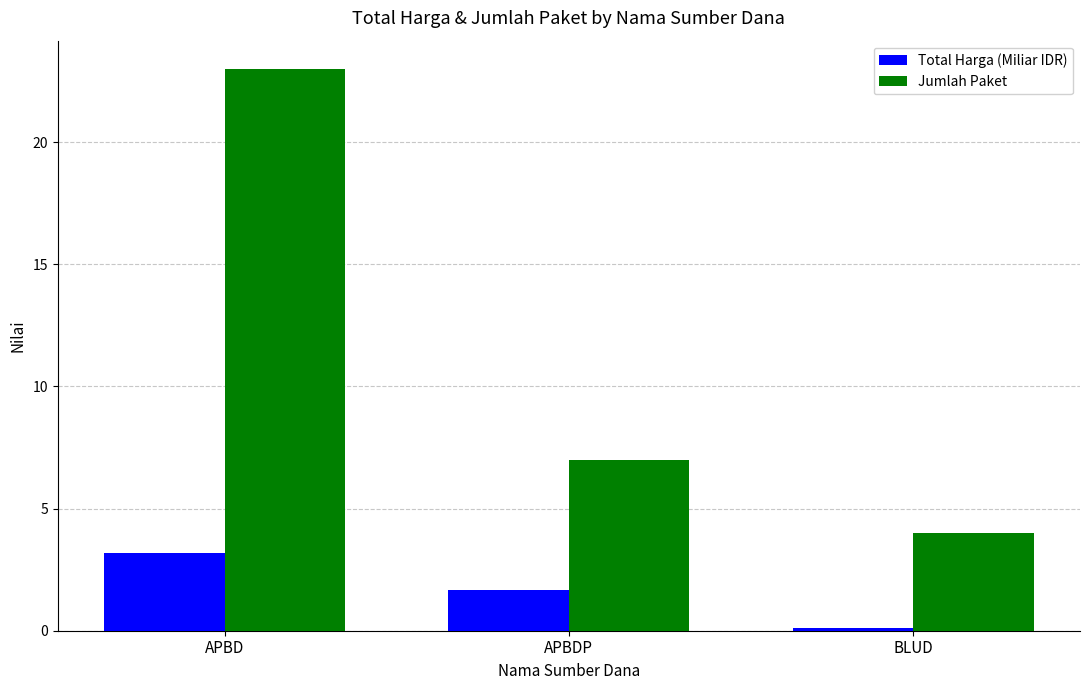

What is the total value across all series at BLUD?

4.1